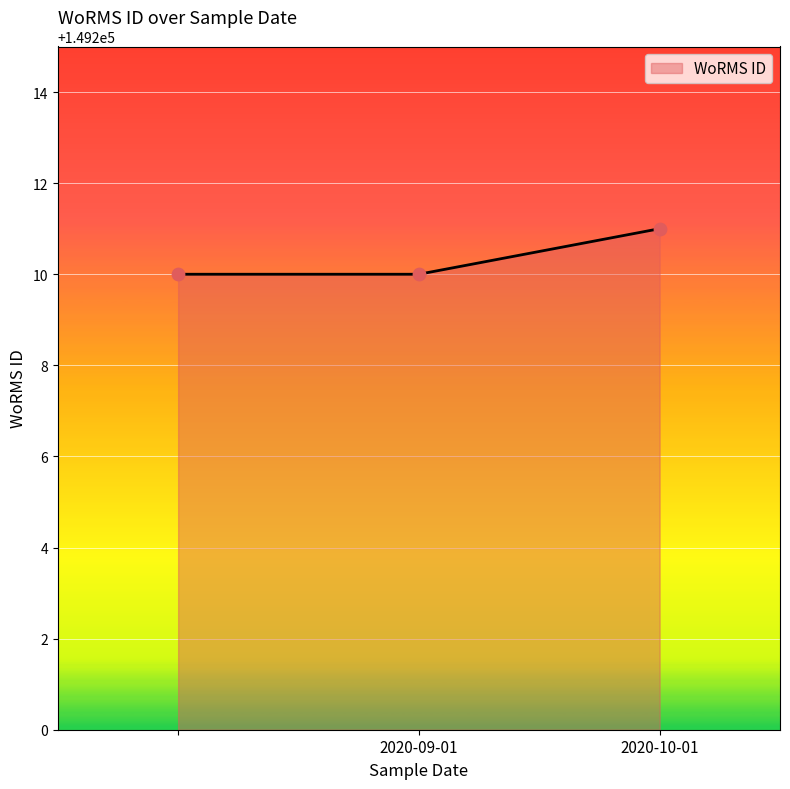

What is the maximum value shown in the chart?

149211